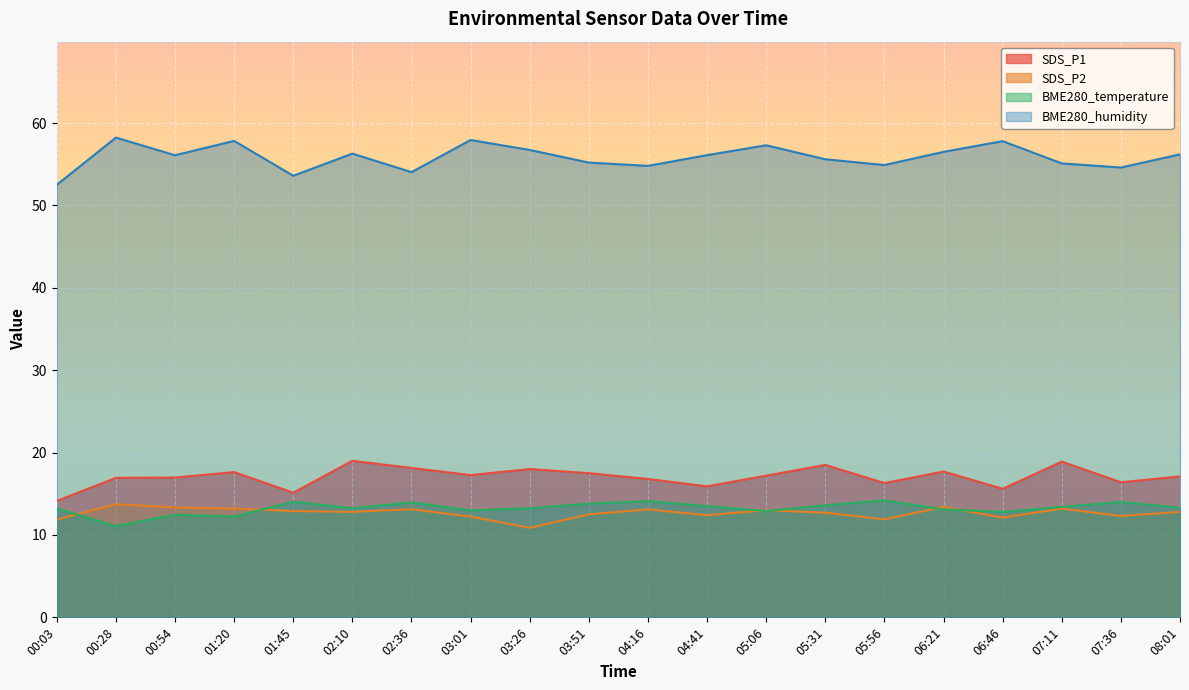

Where is the first local minimum for BME280_humidity?

00:54